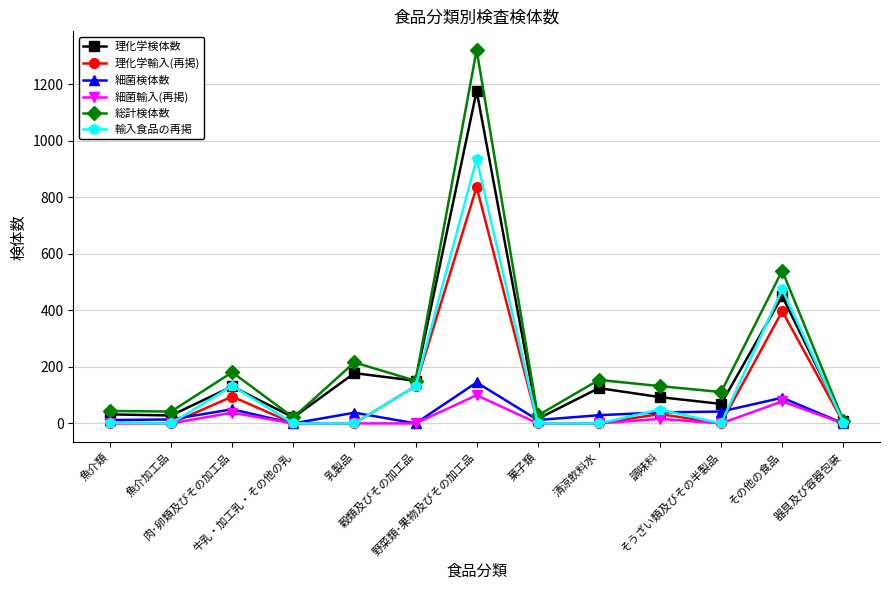

What is the highest value of the 細菌輸入(再掲) series?

100